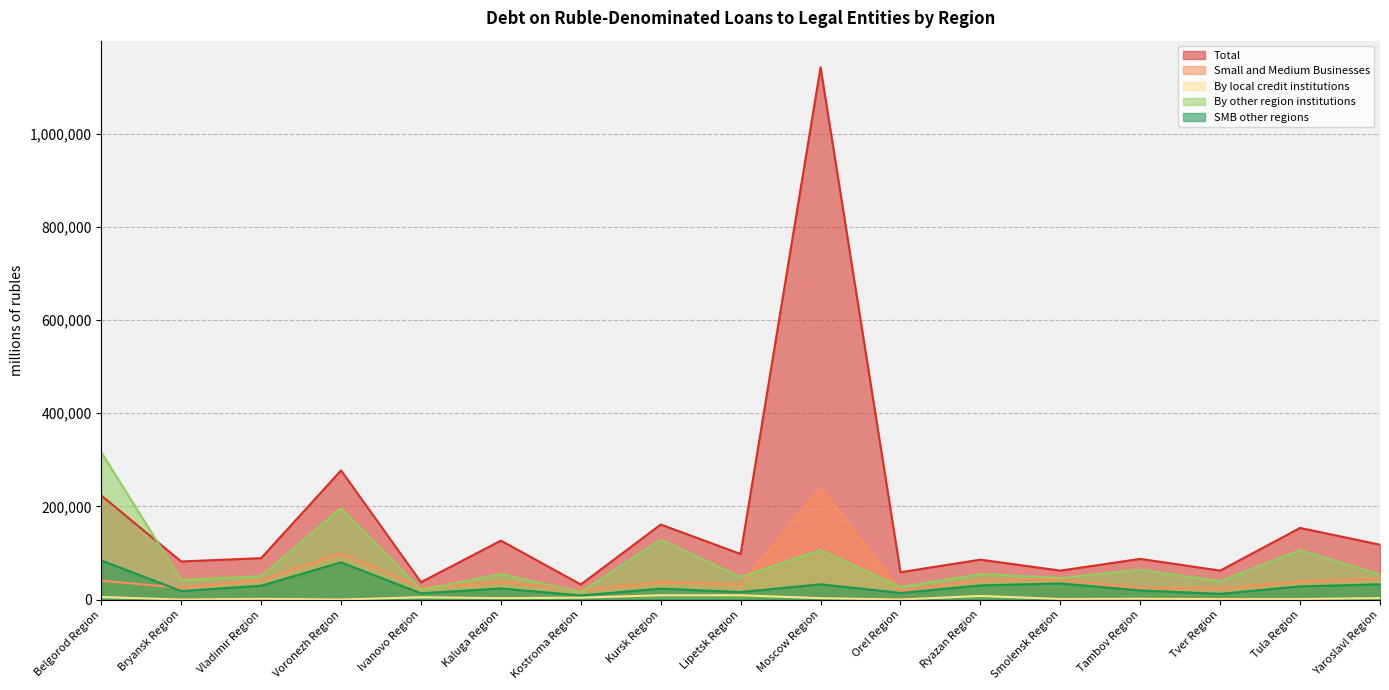

What is the difference between the highest and lowest values at Kaluga Region?

123402